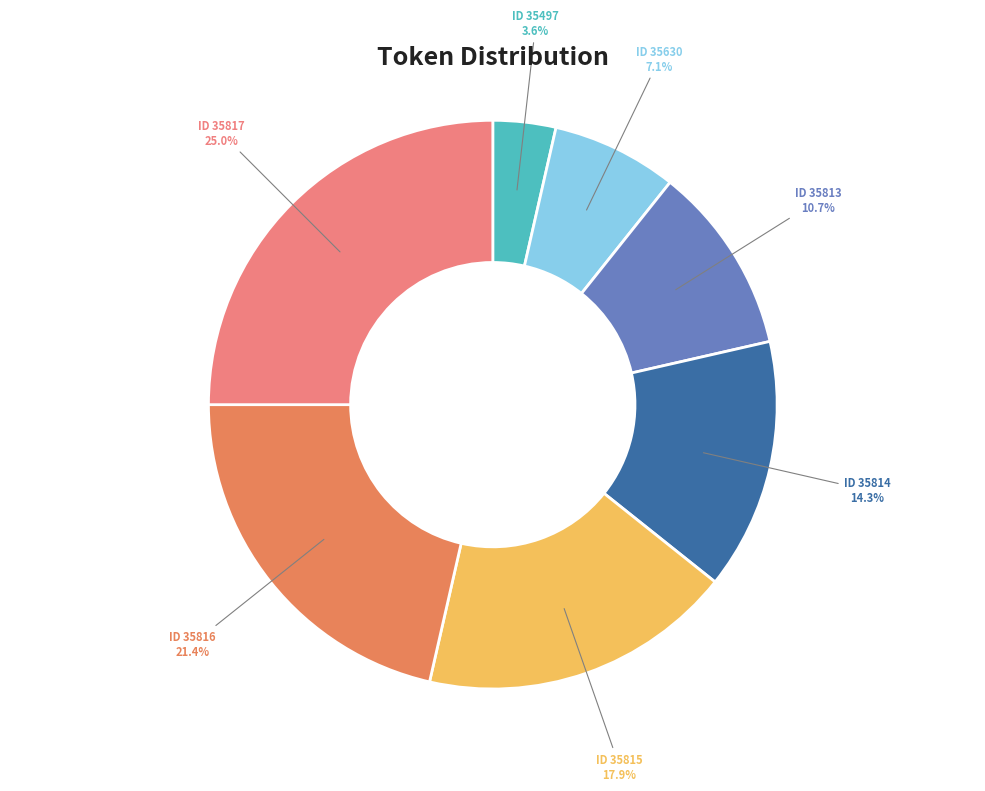

Is ID 35816 the majority of the pie?

No